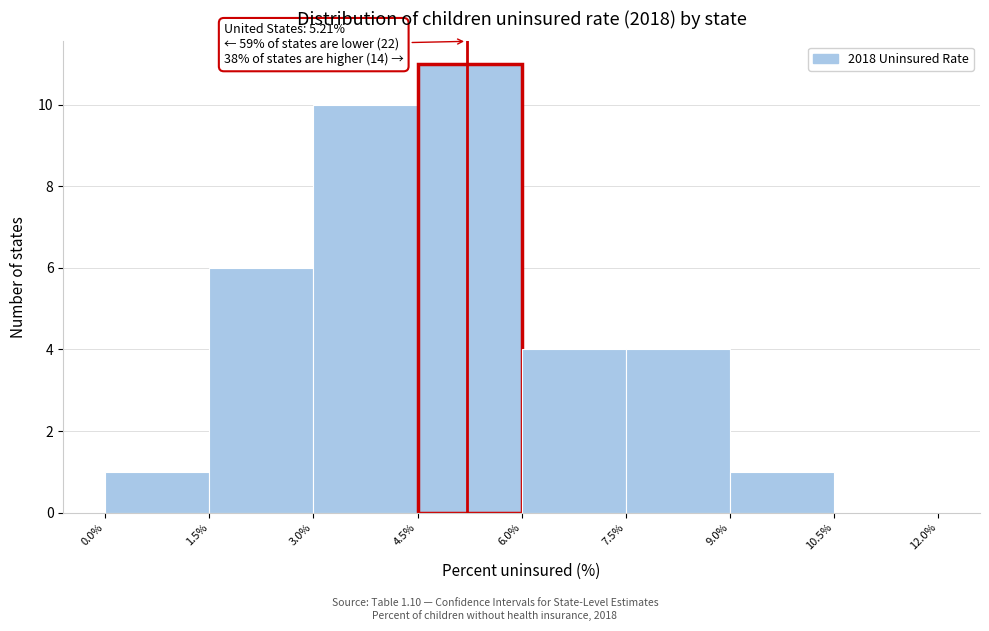

Over which range of the x-axis is the bar tallest?

4.5% to 6.0%